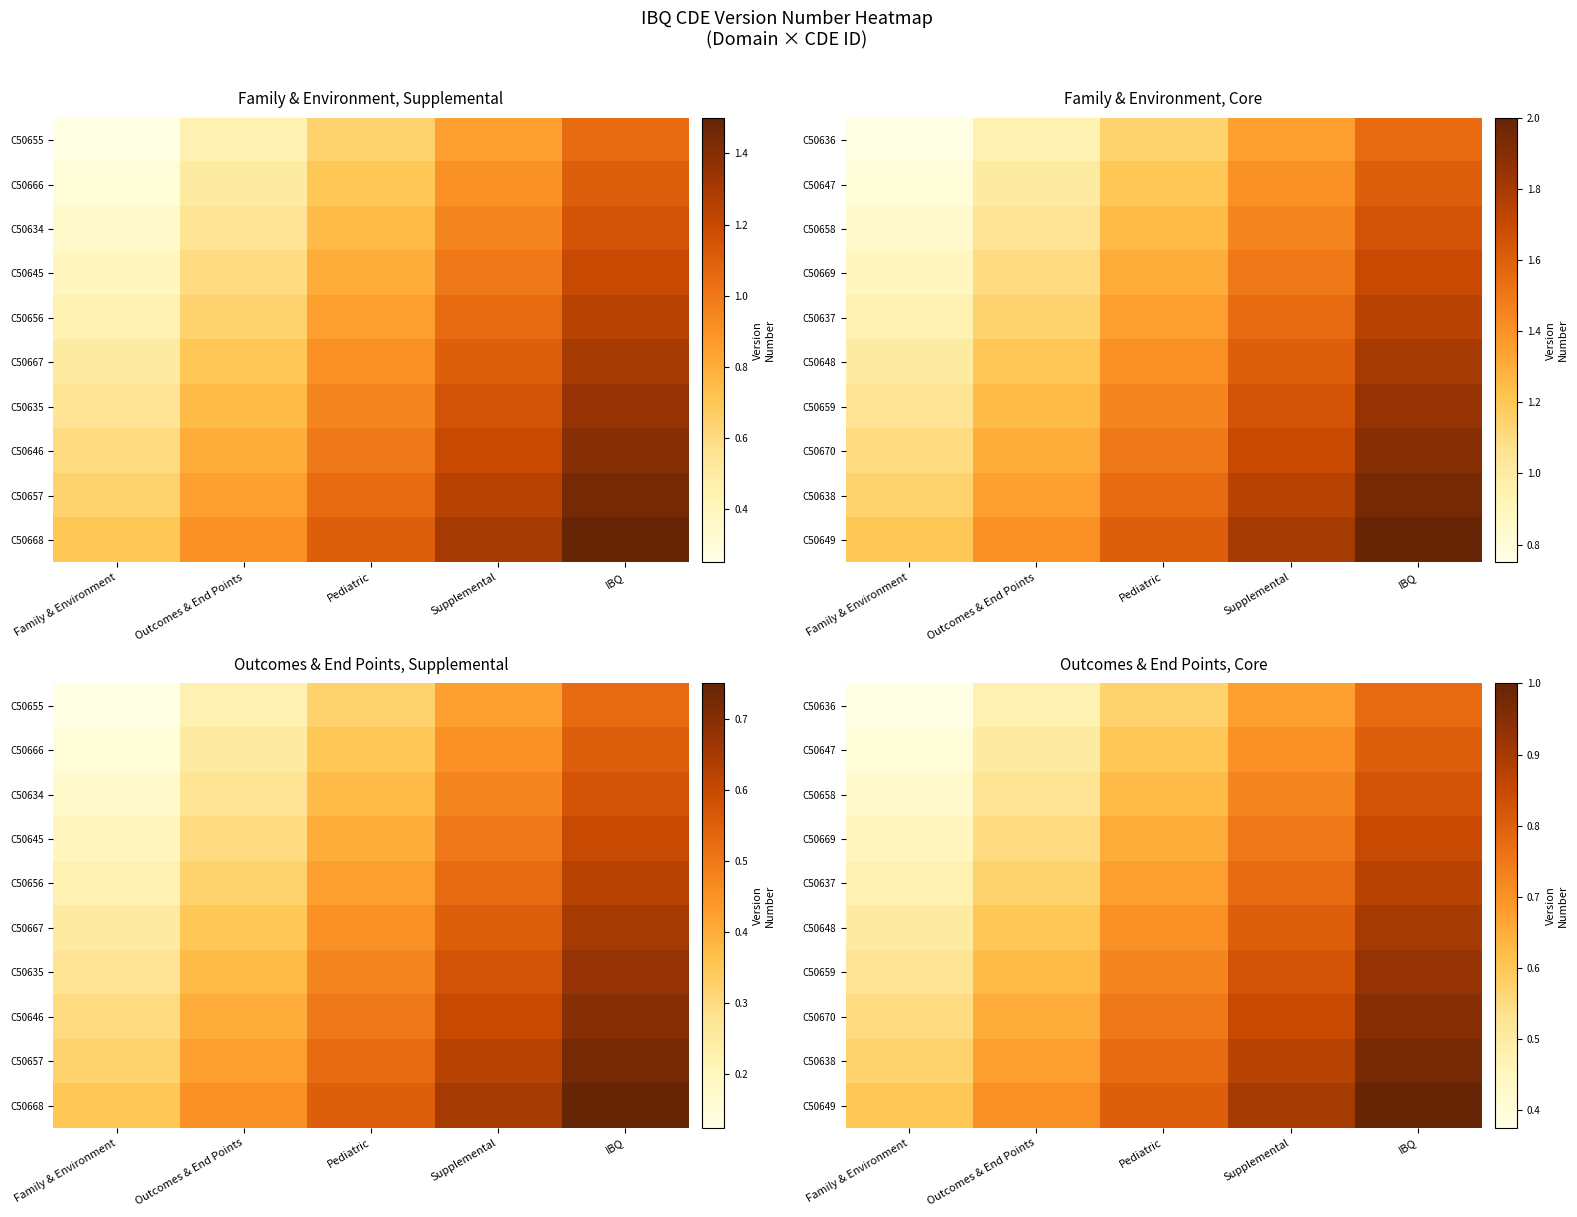

At which category does the chart reach its peak across all series?

IBQ